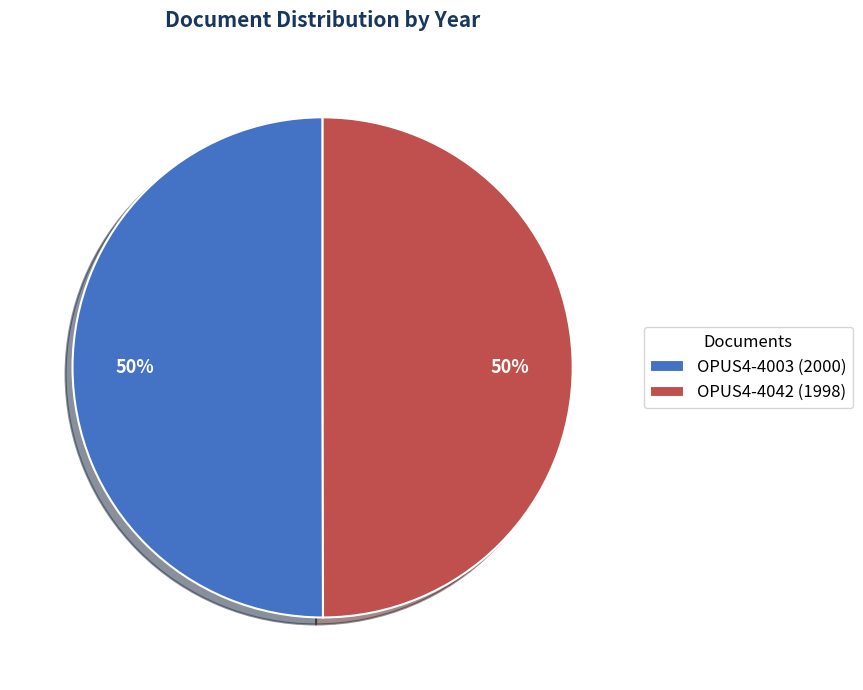

How many slices are in this pie chart?

2